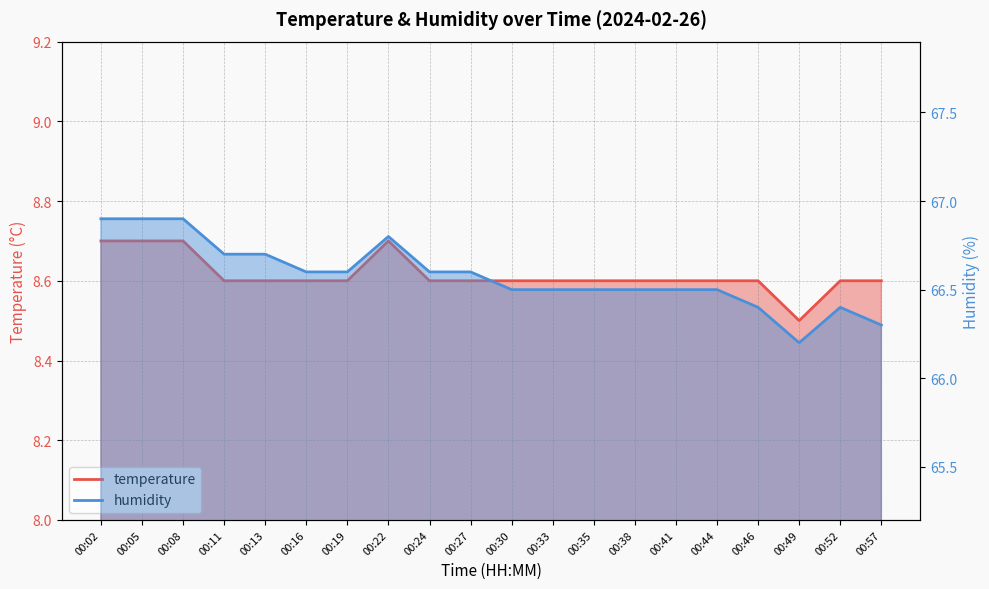

Reading left to right, transcribe all the data shown in this chart.

temperature: 00:02=8.7	00:05=8.7	00:08=8.7	00:11=8.6	00:13=8.6	00:16=8.6	00:19=8.6	00:22=8.7	00:24=8.6	00:27=8.6	00:30=8.6	00:33=8.6	00:35=8.6	00:38=8.6	00:41=8.6	00:44=8.6	00:46=8.6	00:49=8.5	00:52=8.6	00:57=8.6
humidity: 00:02=66.9	00:05=66.9	00:08=66.9	00:11=66.7	00:13=66.7	00:16=66.6	00:19=66.6	00:22=66.8	00:24=66.6	00:27=66.6	00:30=66.5	00:33=66.5	00:35=66.5	00:38=66.5	00:41=66.5	00:44=66.5	00:46=66.4	00:49=66.2	00:52=66.4	00:57=66.3